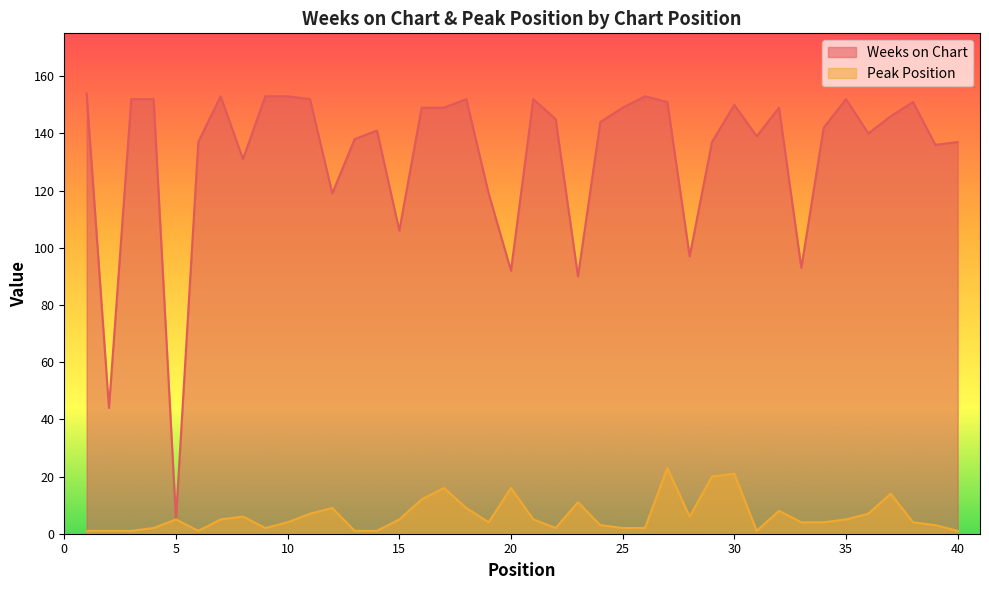

Between 1 and 16, which series saw the biggest shift?

Peak Position